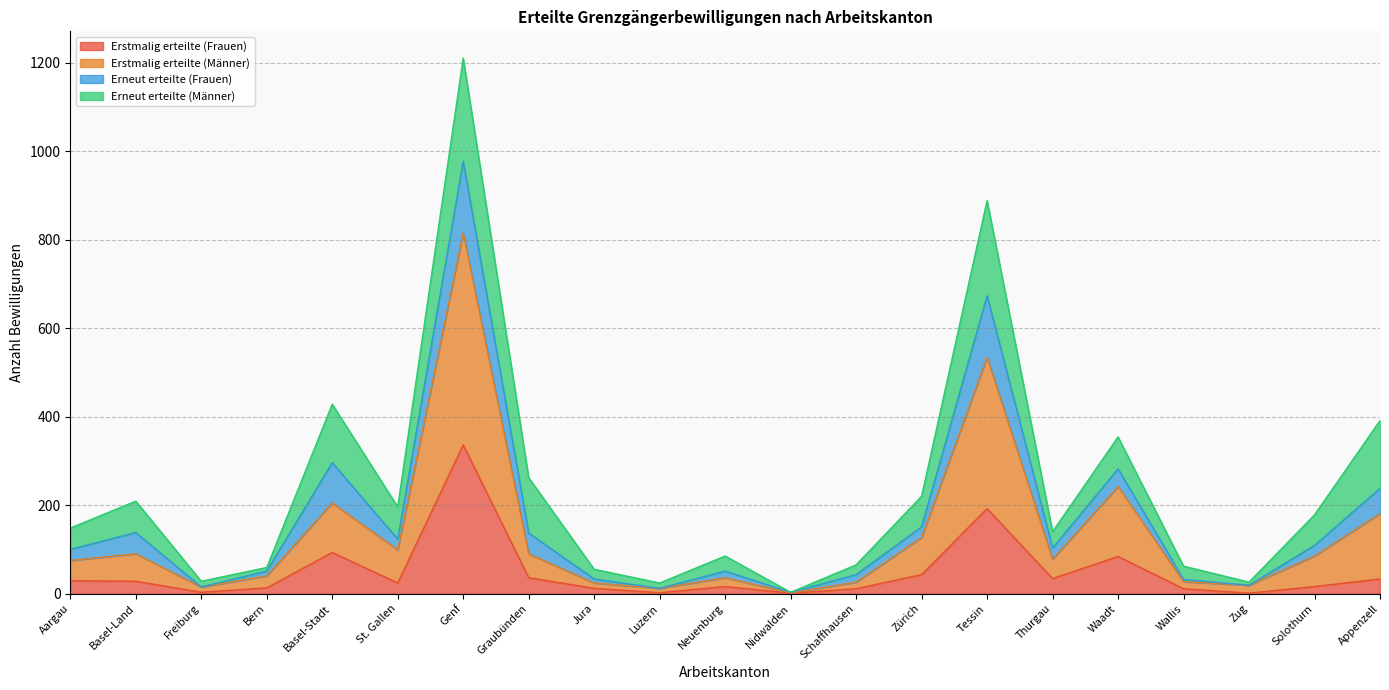

Which series changed the most between Basel-Land and Nidwalden?

Erstmalig erteilte (Männer)